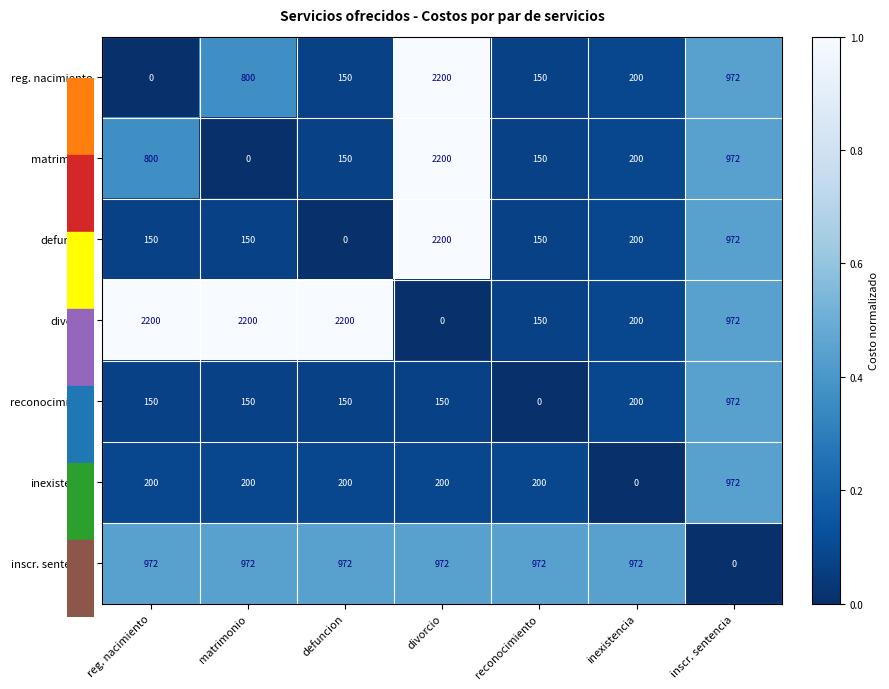

What is the difference between the maximum and minimum values in the reg. nacimiento series?

2200